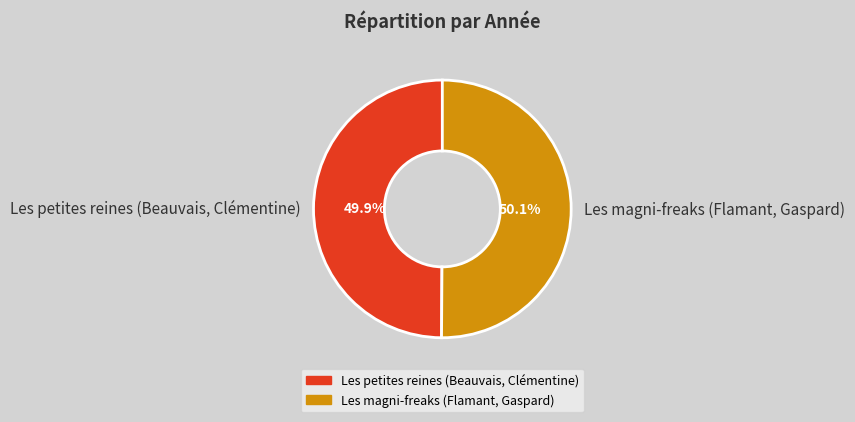

What percentage is NOT represented by Les petites reines (Beauvais, Clémentine)?

50.1%